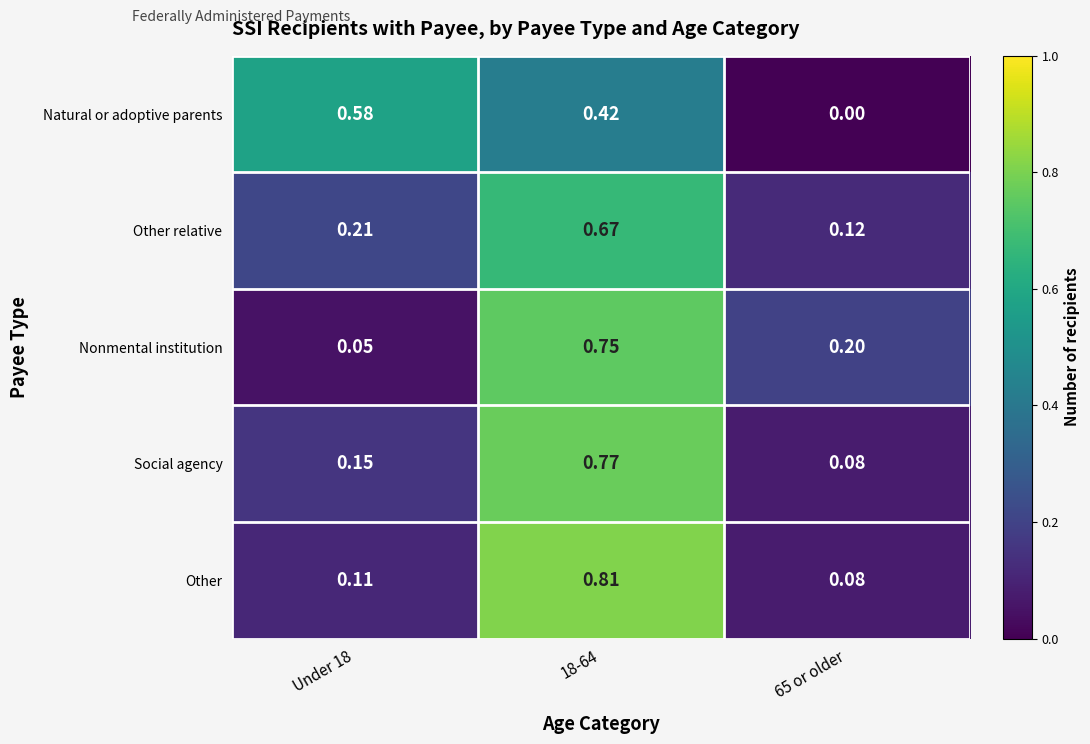

Is the value of Other at 65 or older greater than the value of Other relative at 18-64?

No